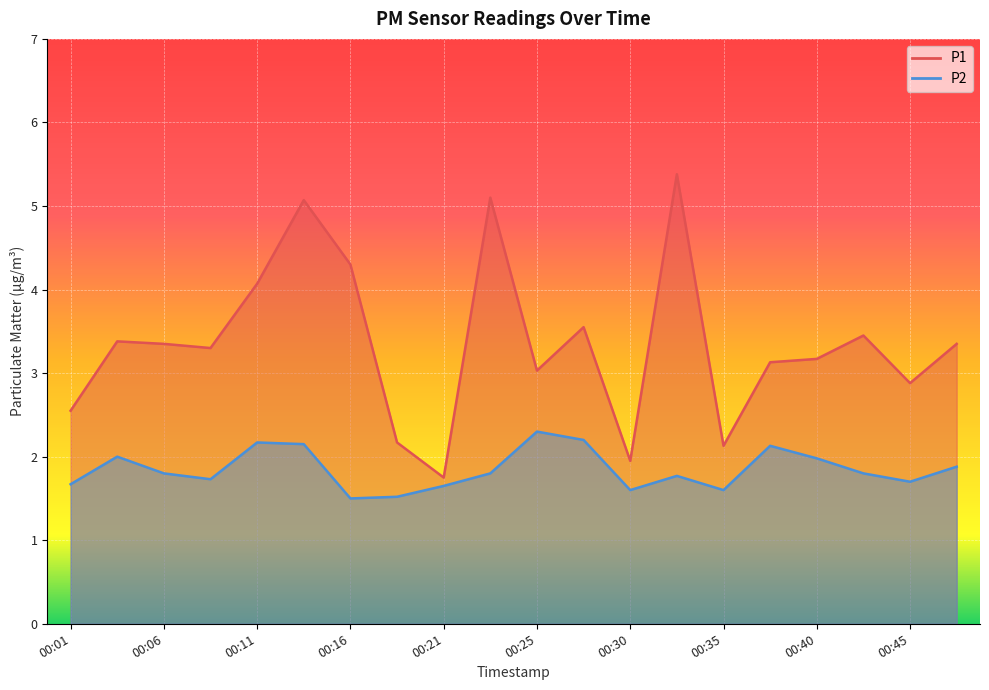

Which series has the largest total across all categories?

P1